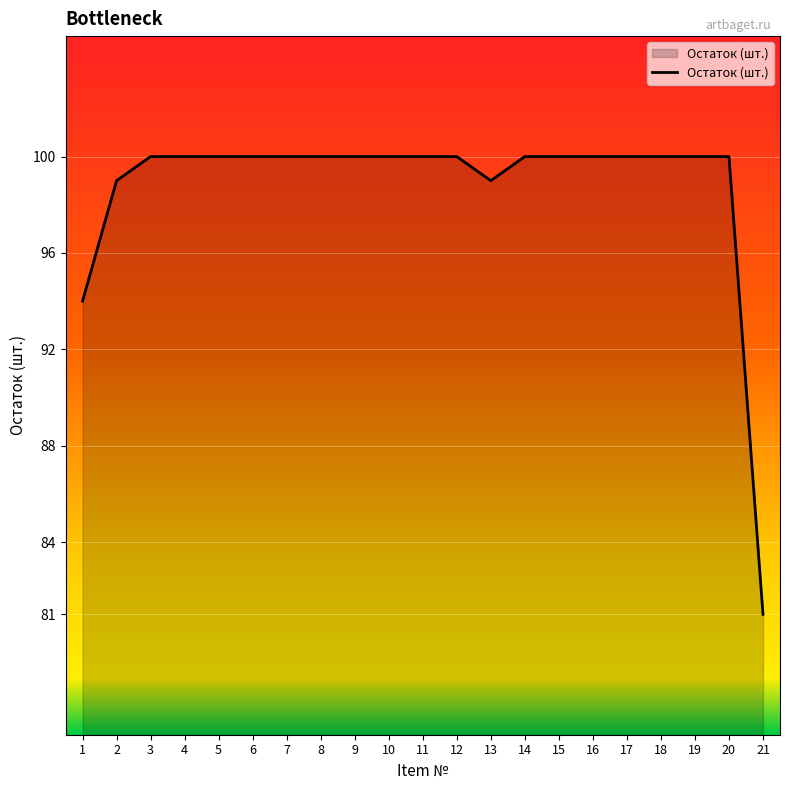

What is the sum of all values?

2073